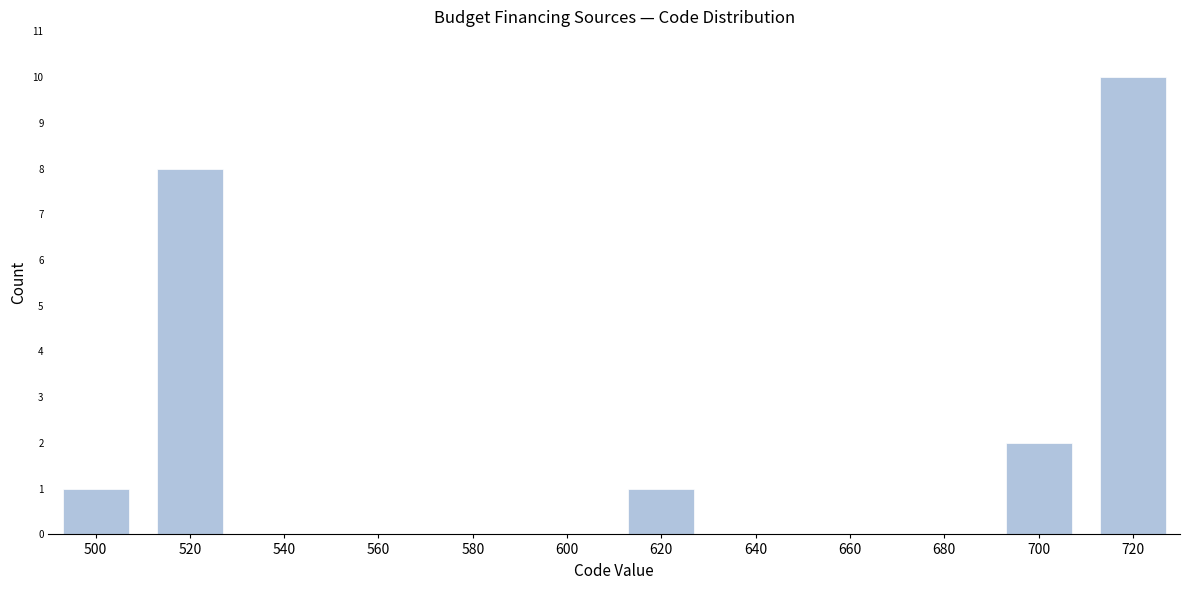

Reading left to right, transcribe all the data shown in this chart.

500=1	520=8	540=0	560=0	580=0	600=0	620=1	640=0	660=0	680=0	700=2	720=10